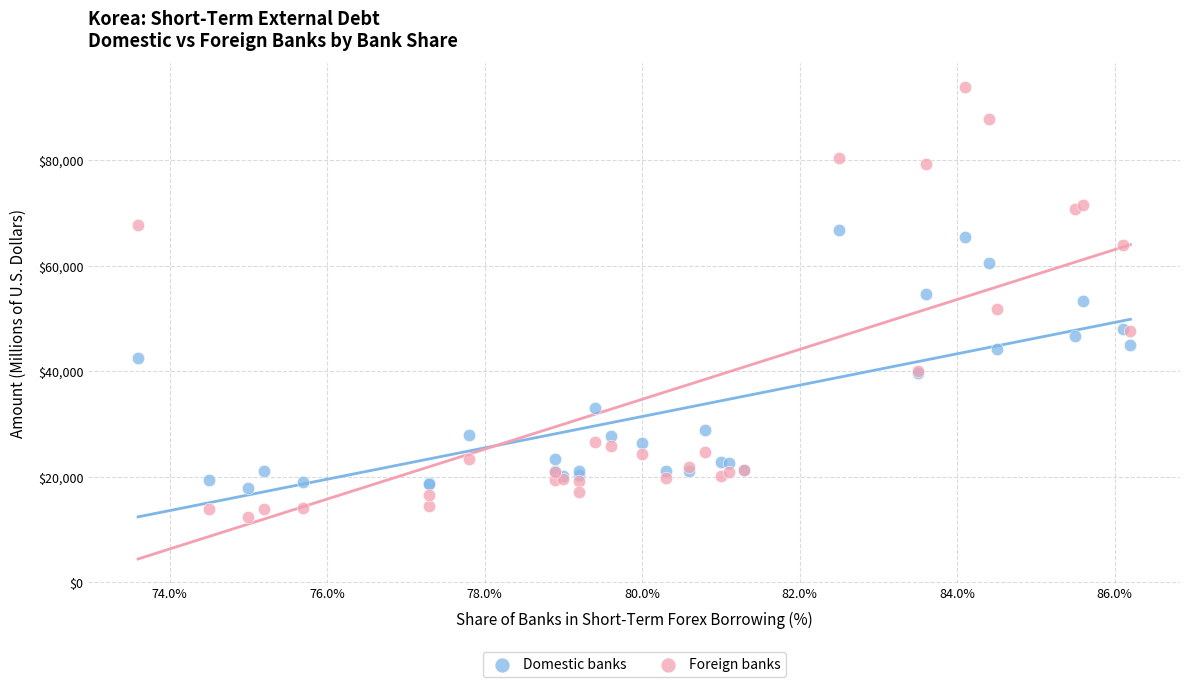

Which series contains the lowest Y value?

Foreign banks